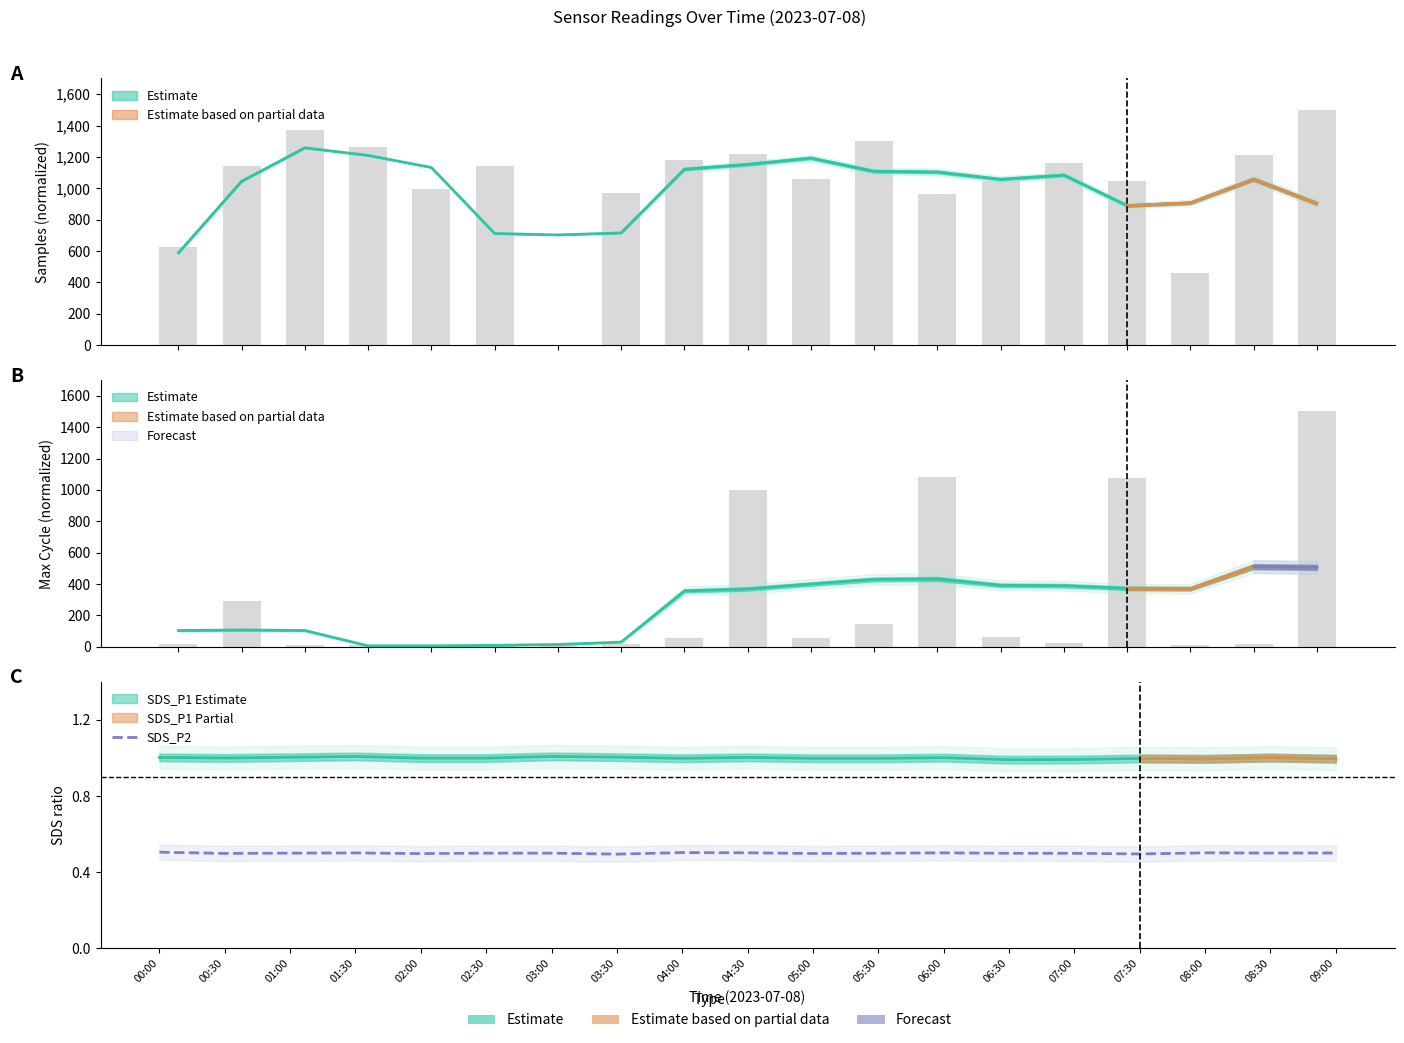

List the labels in order of value, largest first.

00:00, 04:00, 04:30, 08:00, 06:00, 01:30, 09:00, 08:30, 01:00, 02:30, 03:00, 05:30, 07:00, 06:30, 00:30, 05:00, 02:00, 07:30, 03:30